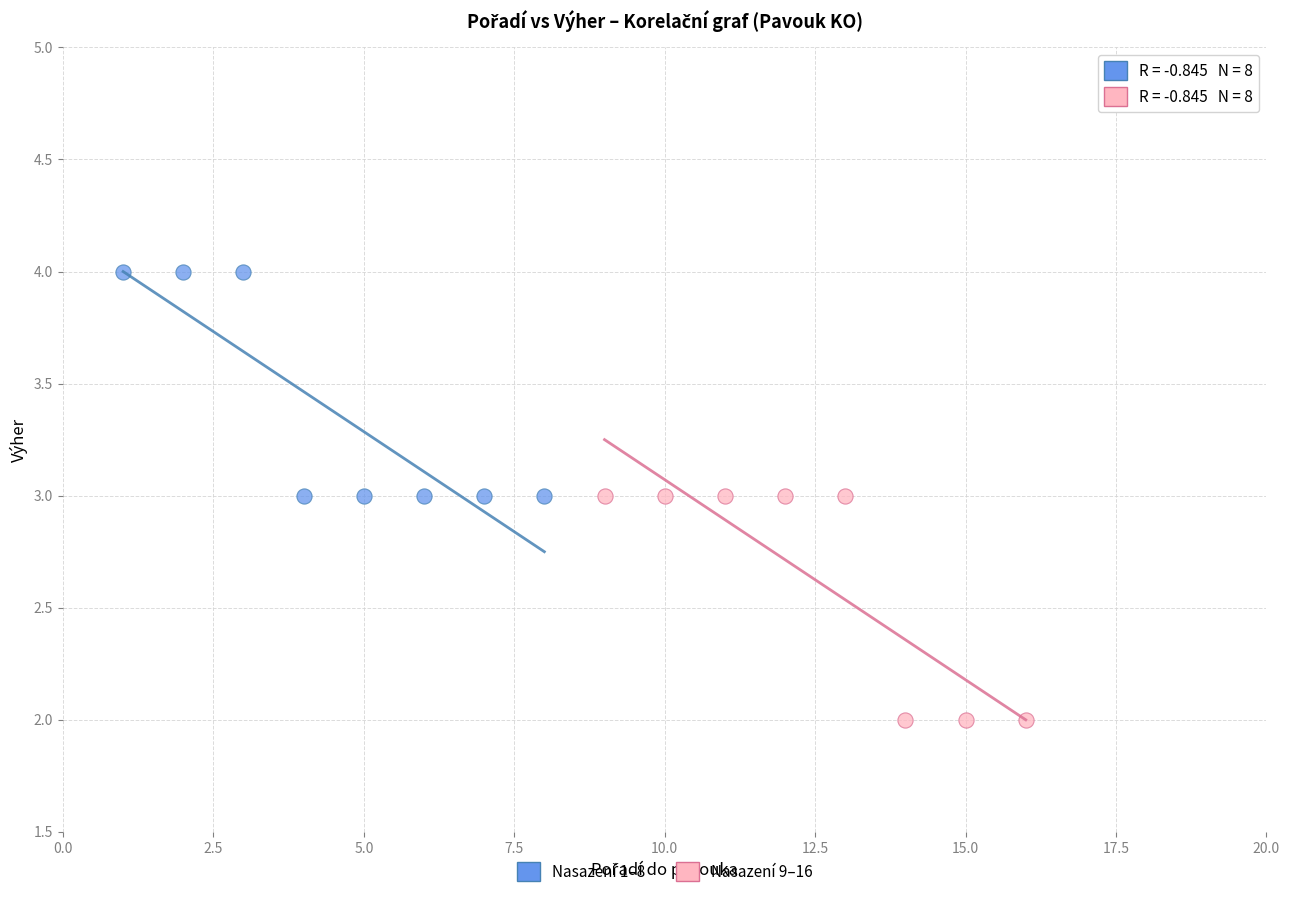

Which series contains the lowest Y value?

Nasazení 9–16